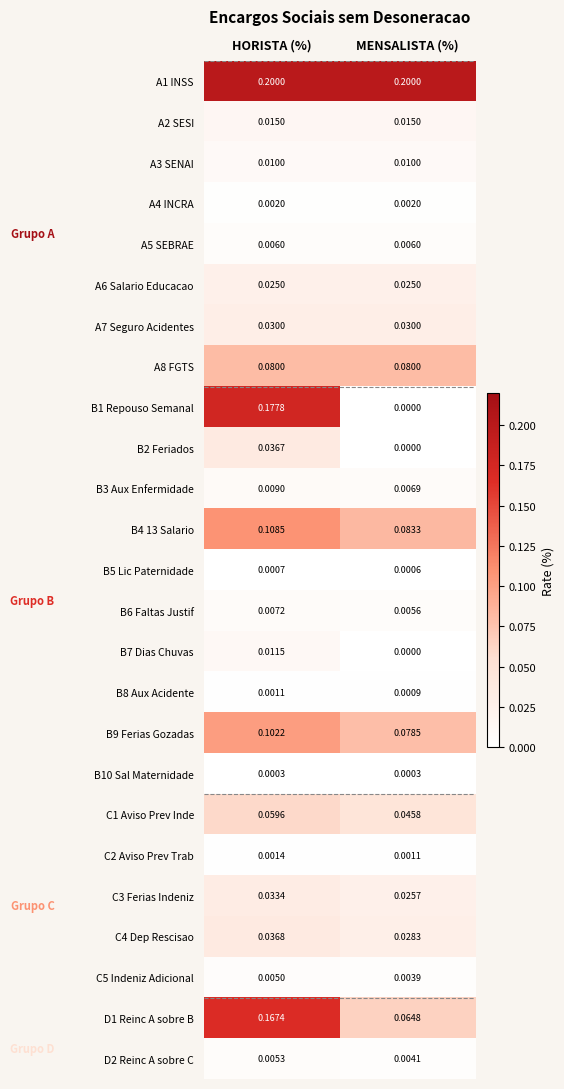

Rank the categories by C3 Ferias Indeniz value from highest to lowest.

HORISTA (%), MENSALISTA (%)